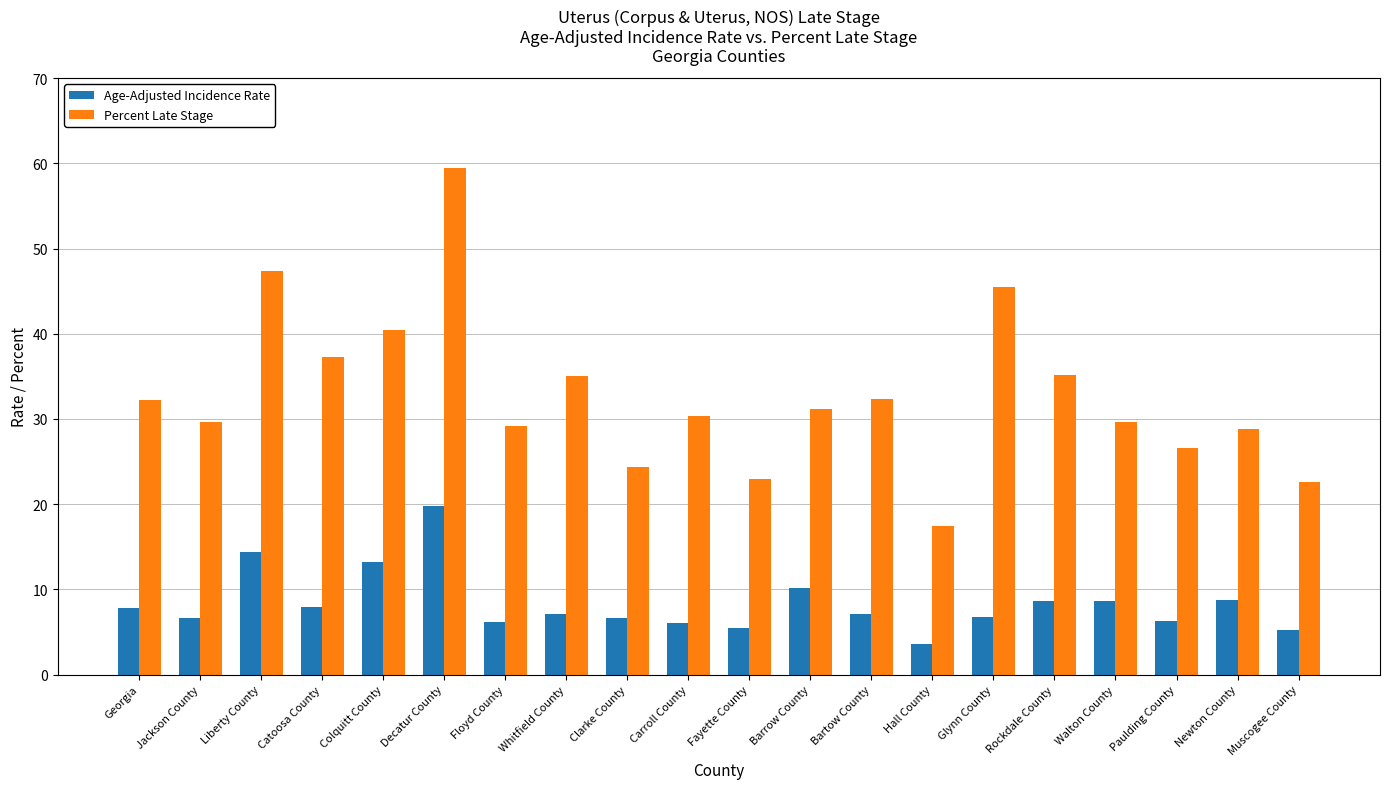

How many values in the Percent Late Stage series are below 31?

10